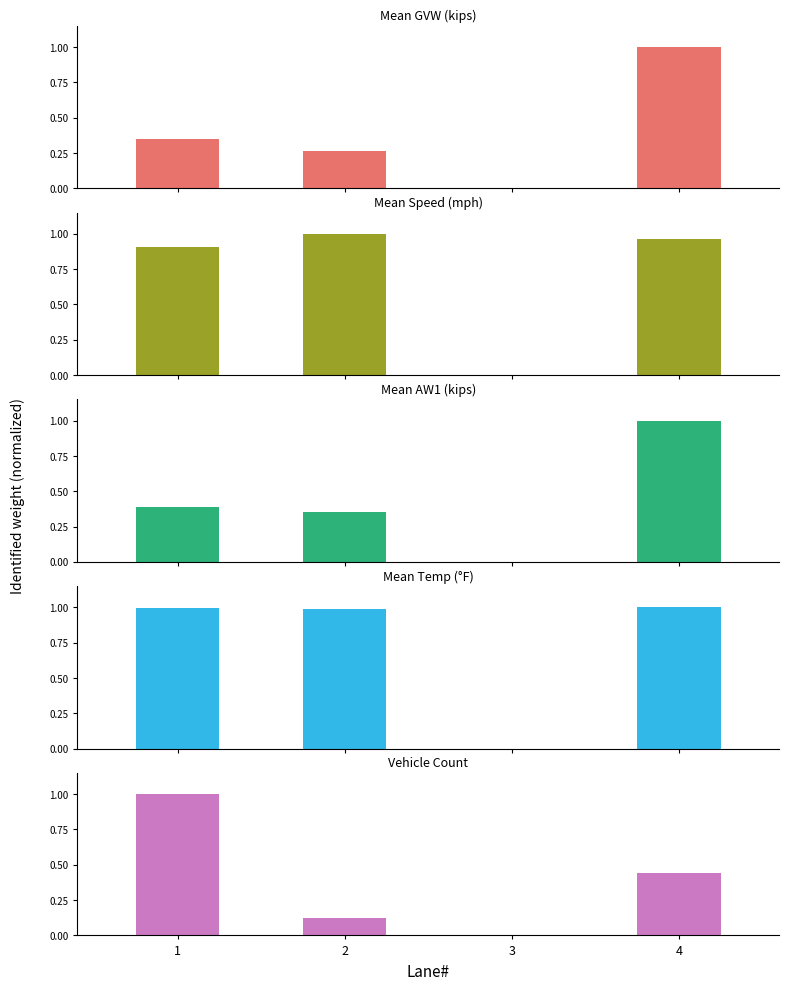

What is the average value of the Mean GVW (kips) series?

0.4